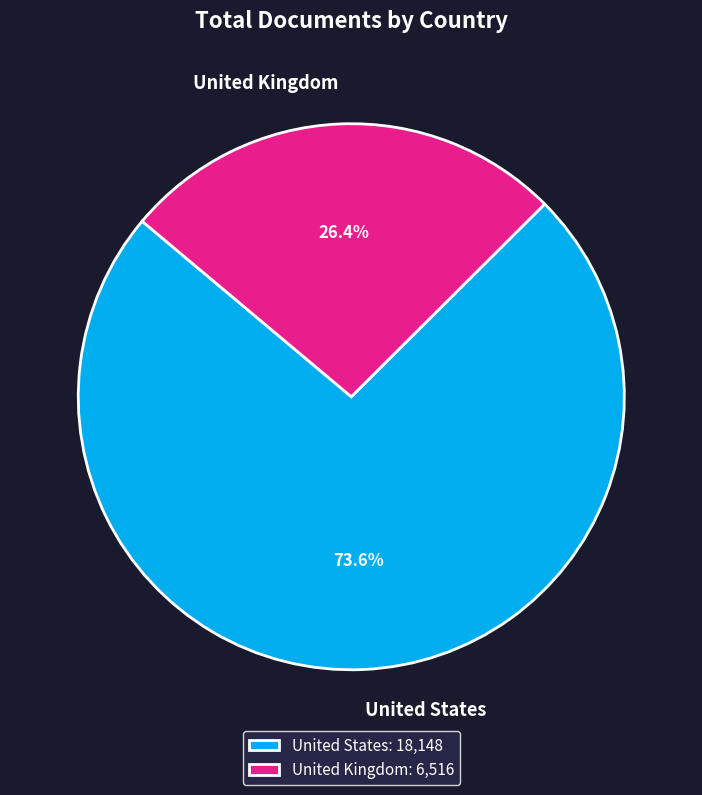

What is the smallest slice in the pie chart?

United Kingdom